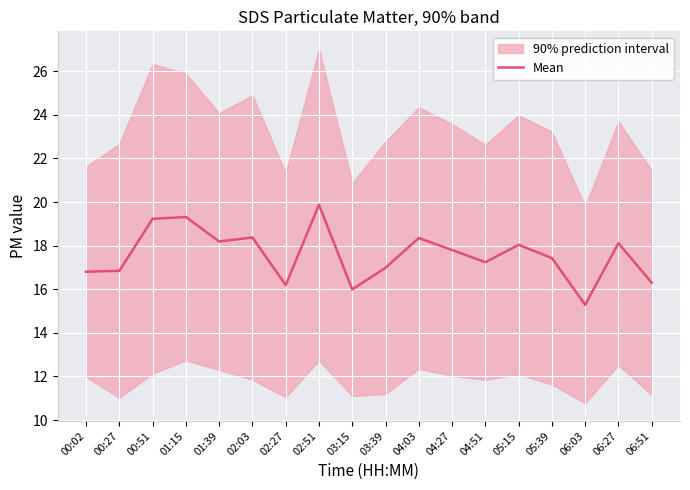

At which label does the data first exceed 17?

00:51